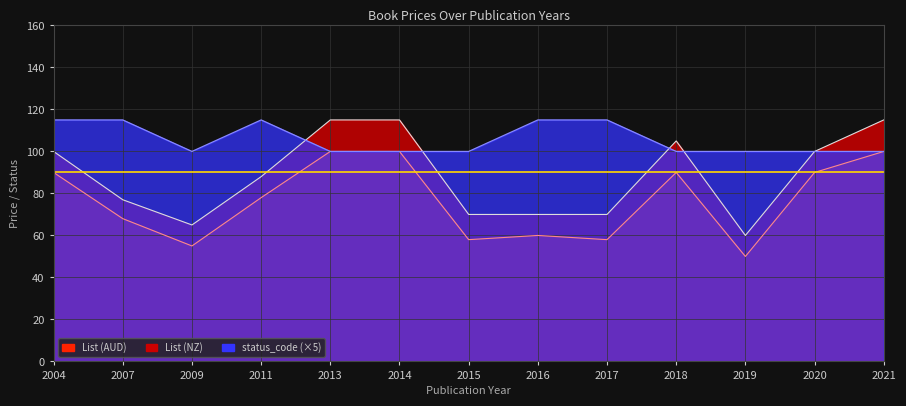

Which series has the largest range (max minus min)?

List (NZ)